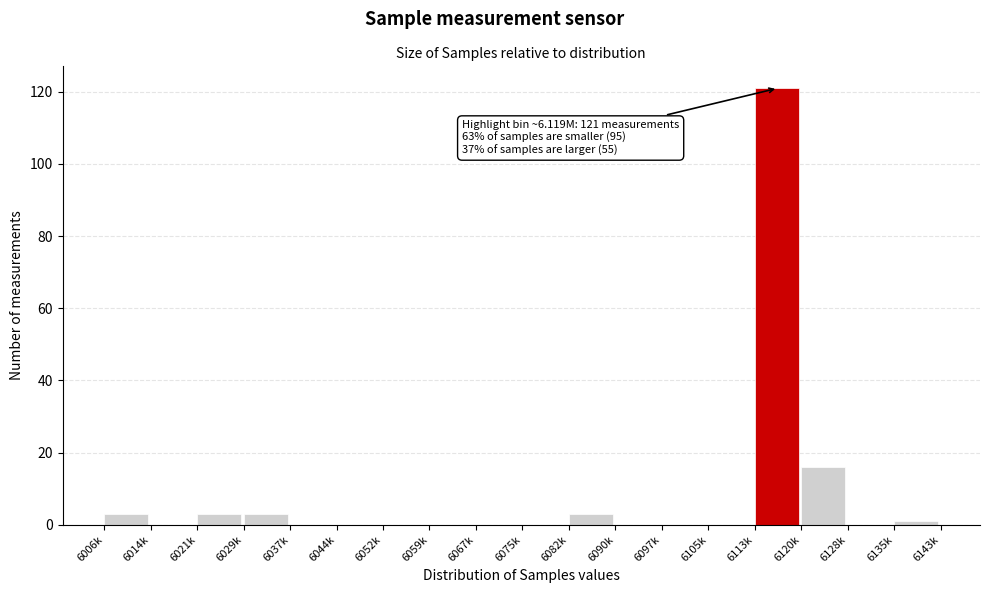

Reading left to right, transcribe all the data shown in this chart.

6006k=3	6014k=0	6021k=3	6029k=3	6037k=0	6044k=0	6052k=0	6059k=0	6067k=0	6075k=0	6082k=3	6090k=0	6097k=0	6105k=0	6113k=121	6120k=16	6128k=0	6135k=1